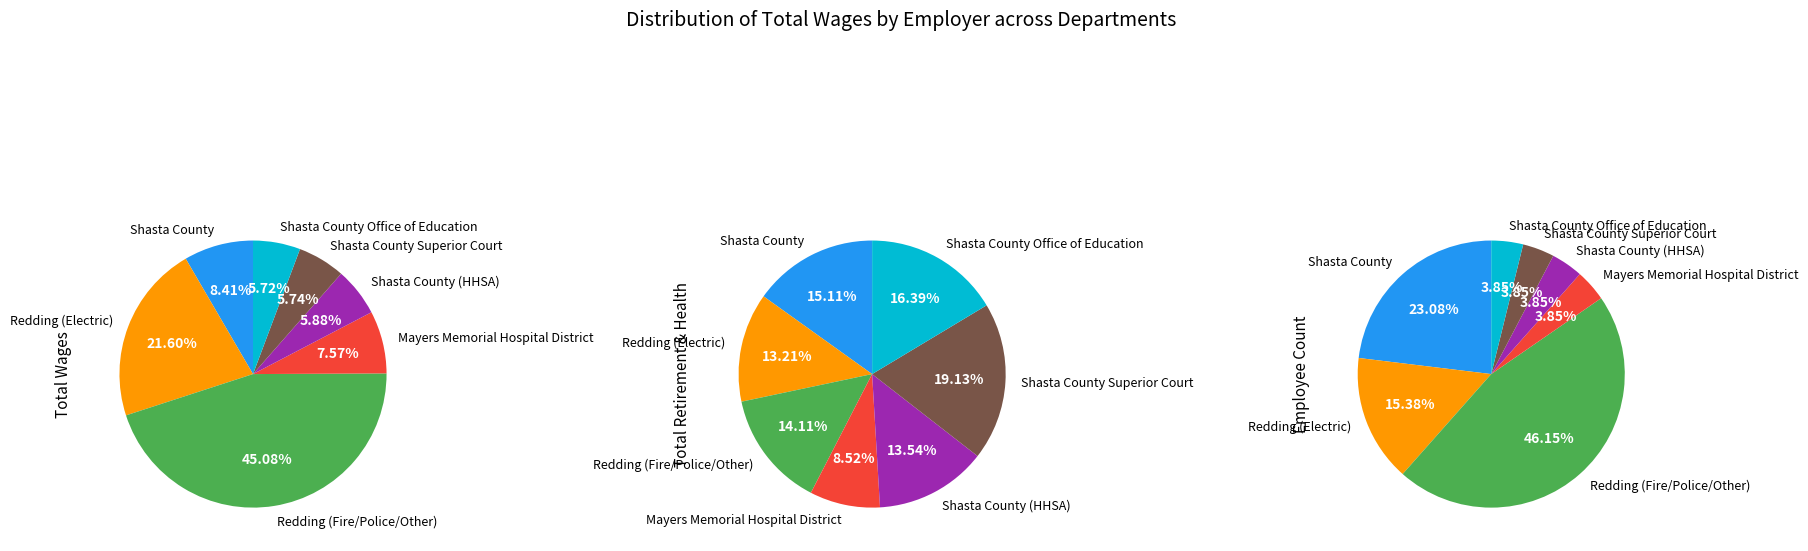

To the nearest percent, what is the average slice percentage?

14%